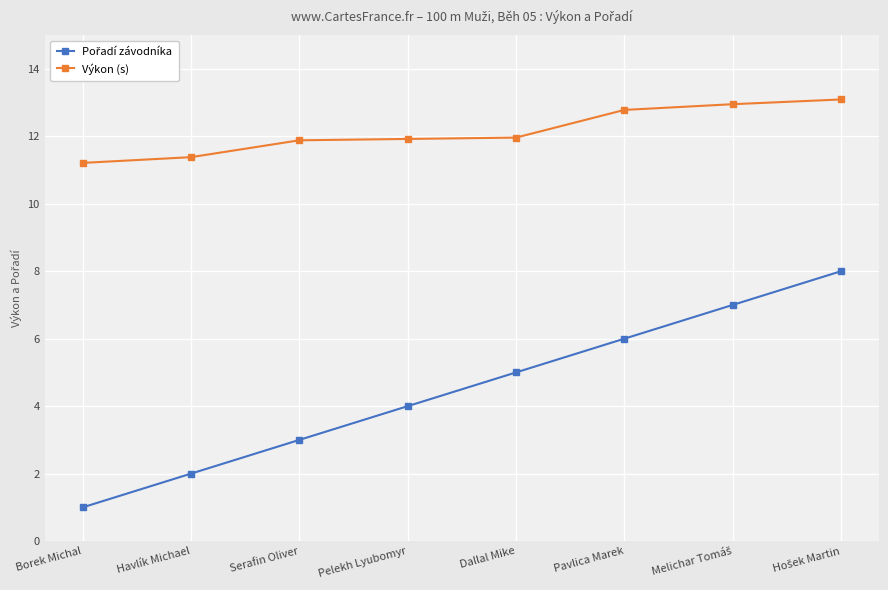

At how many categories does at least one series exceed 11?

8